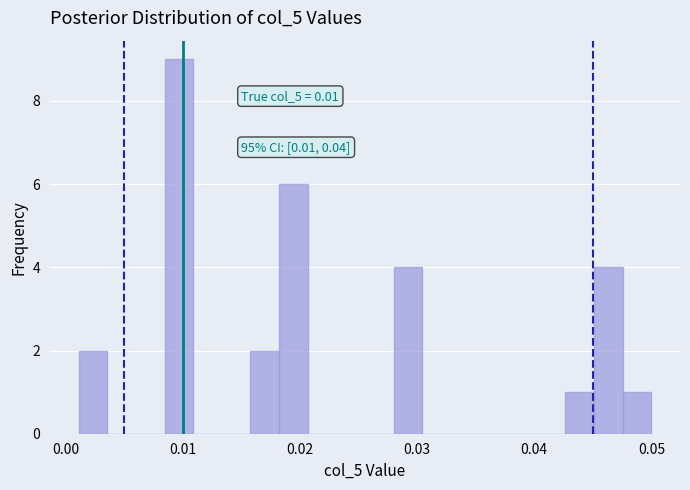

Around what value on the x-axis is the tallest bar? Give the approximate position of its centre, as read against the axis.

0.010